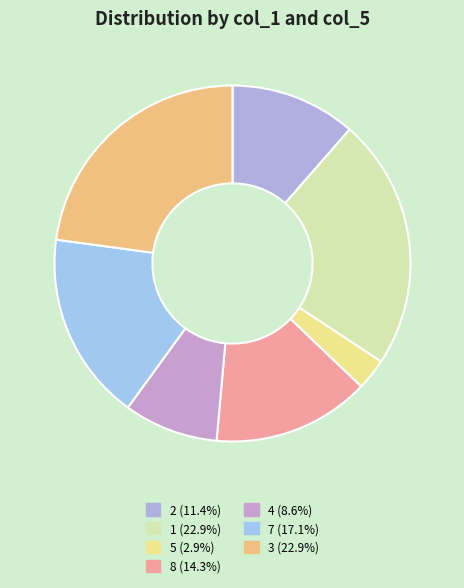

Approximately how many times larger is the value at 8 compared to 1?

0.6